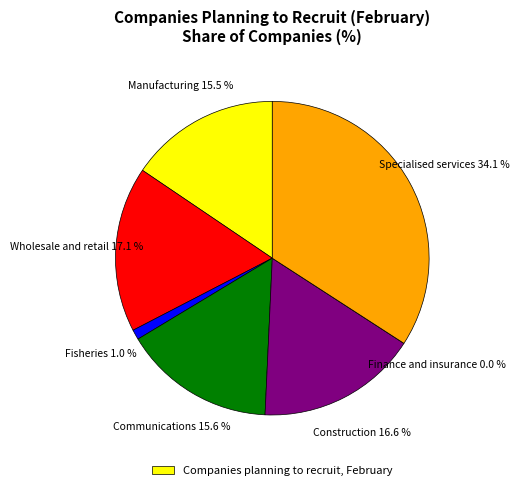

Rank the categories by value from lowest to highest.

Finance and insurance, Fisheries, Manufacturing, Communications, Construction, Wholesale and retail, Specialised services